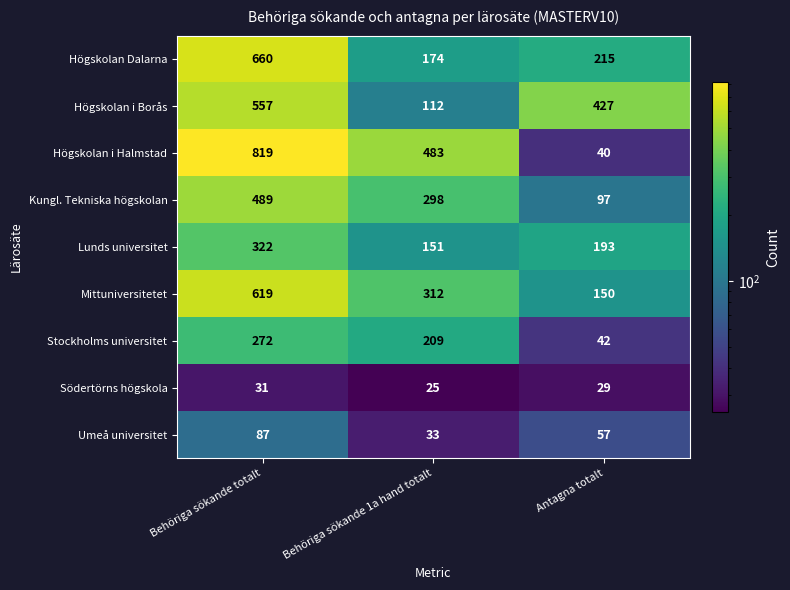

What is the difference between the maximum and minimum values in the Kungl. Tekniska högskolan series?

392